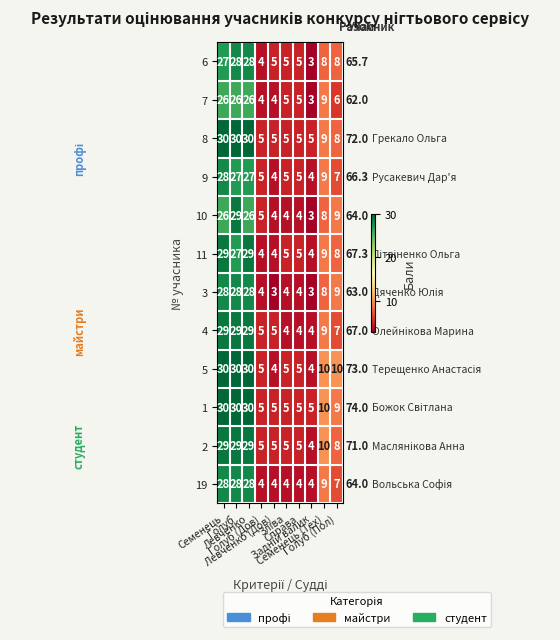

At how many categories does at least one series exceed 7?

5